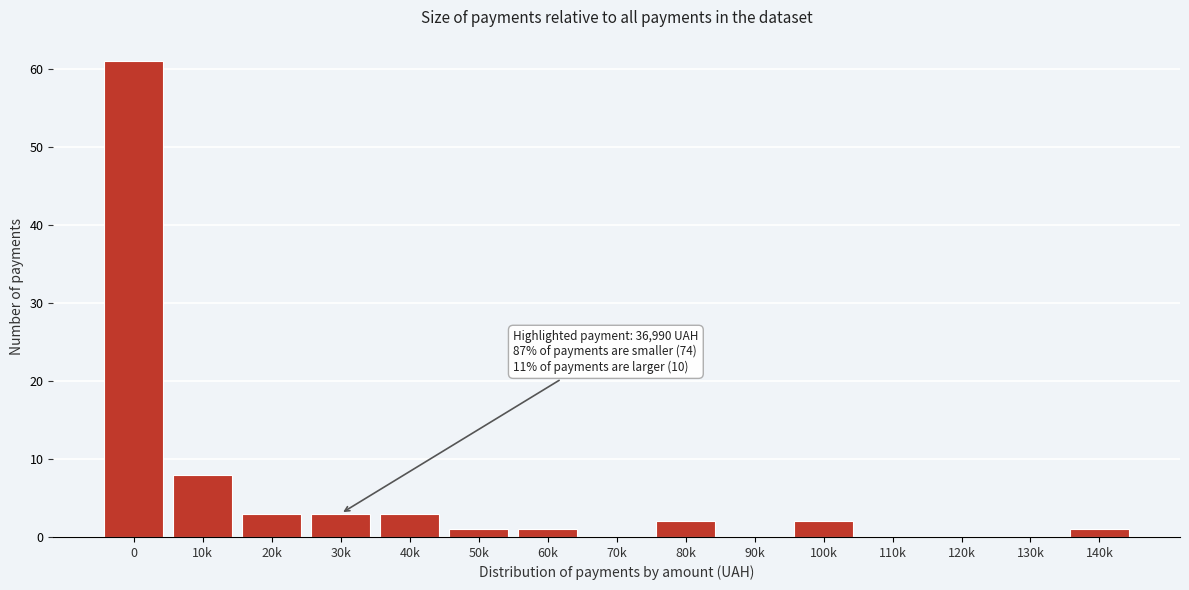

Reading left to right, list all the values displayed in this chart.

0=61	10k=8	20k=3	30k=3	40k=3	50k=1	60k=1	70k=0	80k=2	90k=0	100k=2	110k=0	120k=0	130k=0	140k=1